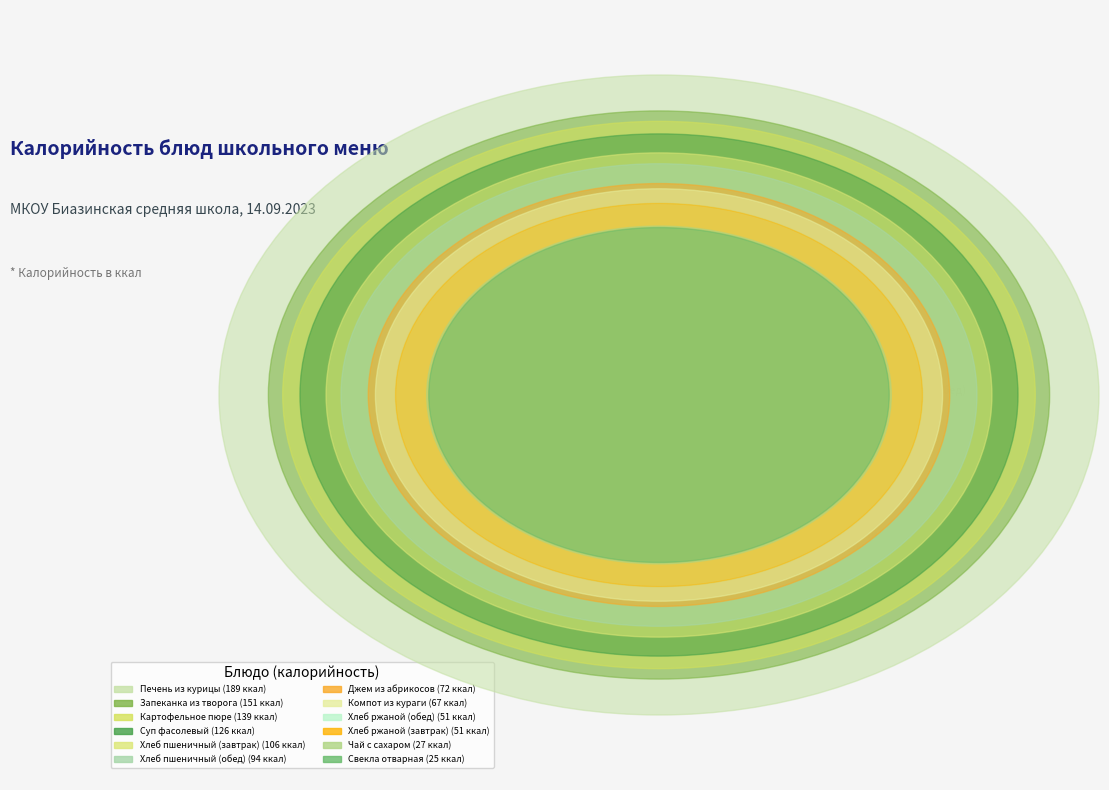

True or false: Запеканка из творога accounts for 14% of the total.

True